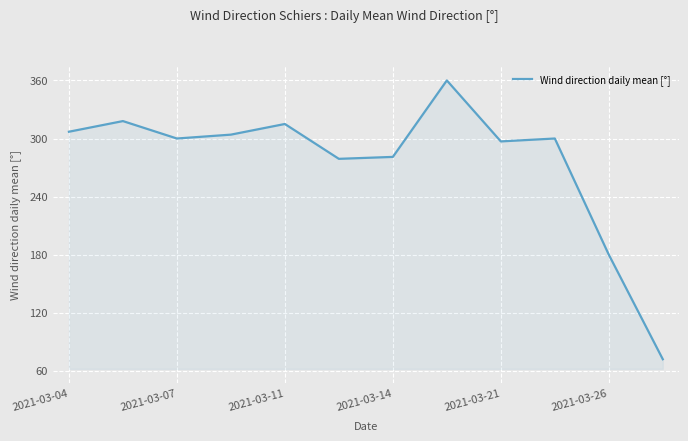

What is the greatest value displayed?

360